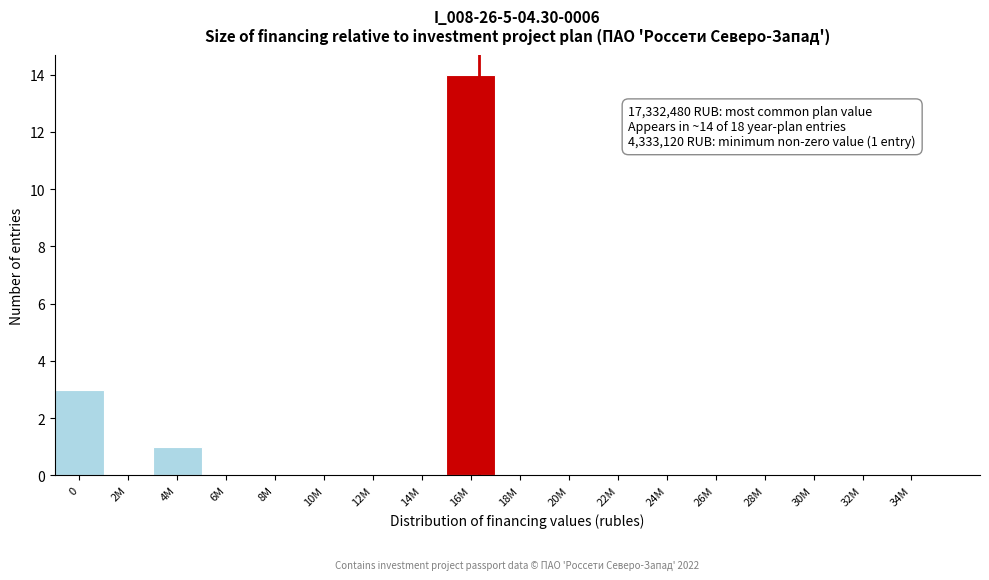

Reading right to left, what are all the values shown in this chart?

34M=0	32M=0	30M=0	28M=0	26M=0	24M=0	22M=0	20M=0	18M=0	16M=14	14M=0	12M=0	10M=0	8M=0	6M=0	4M=1	2M=0	0=3